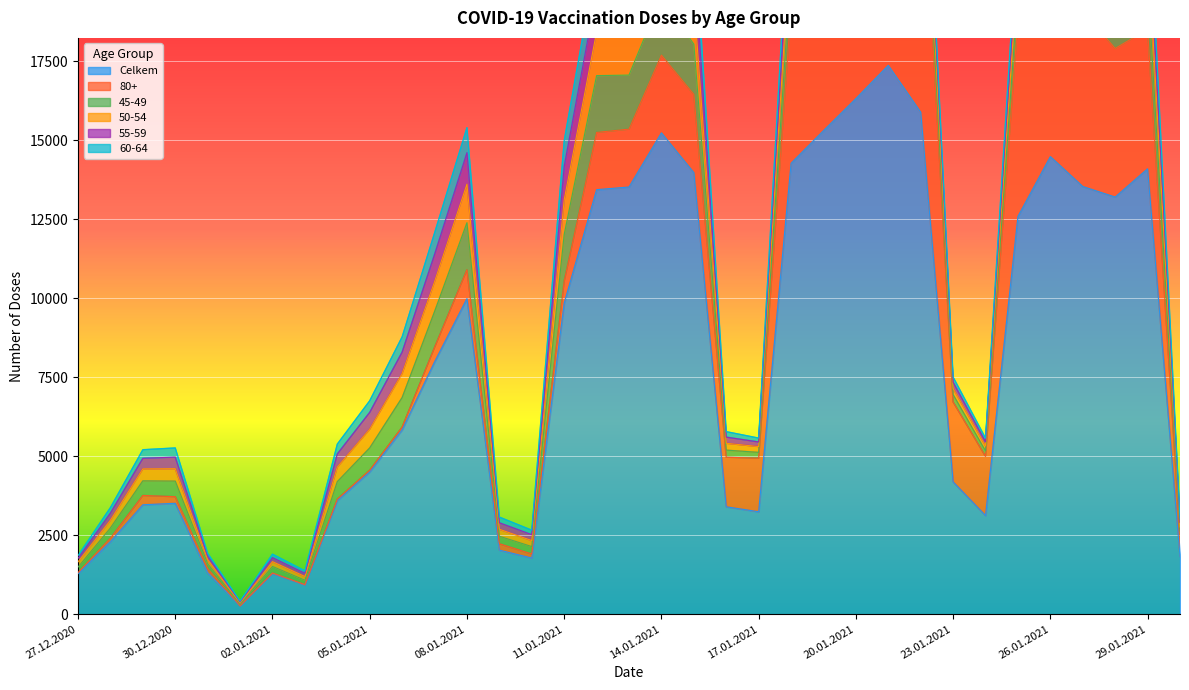

At which category is the sum across all series the highest?

21.01.2021